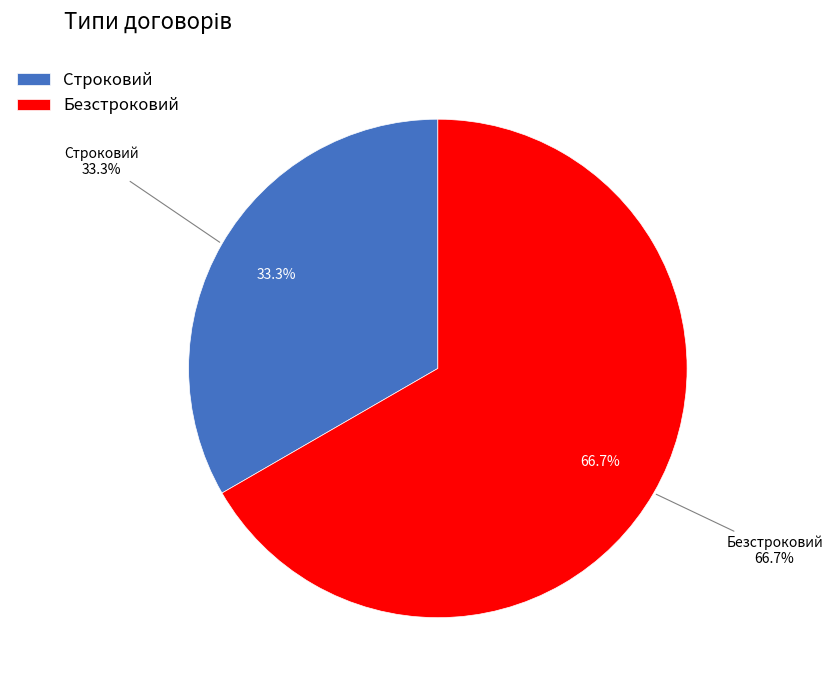

What percentage is NOT represented by Строковий?

66.7%